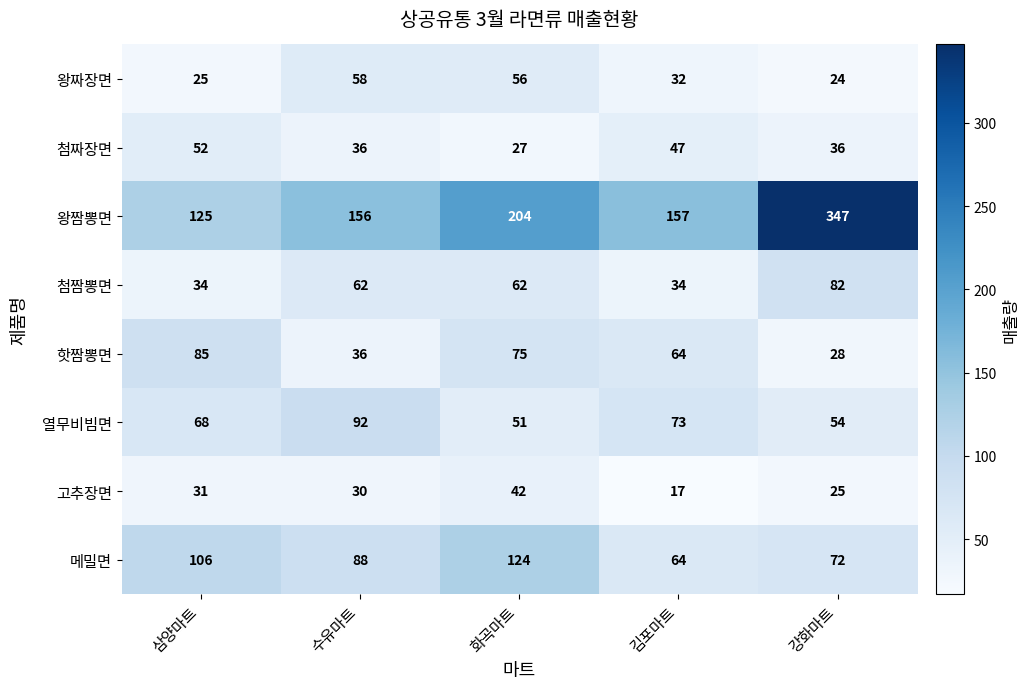

Which label corresponds to the smallest value in the chart?

김포마트